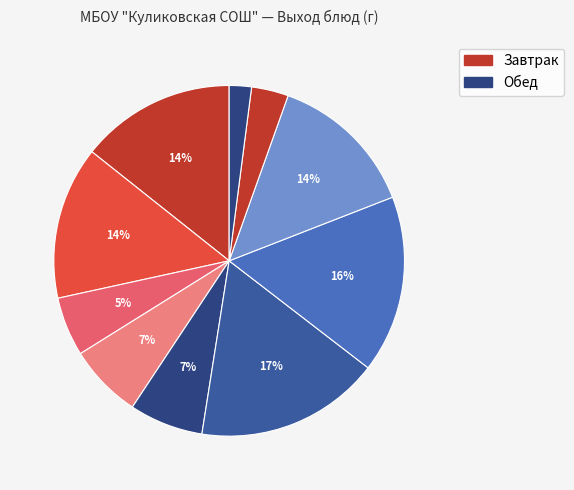

Which slice is the smallest?

Хлеб ржаной